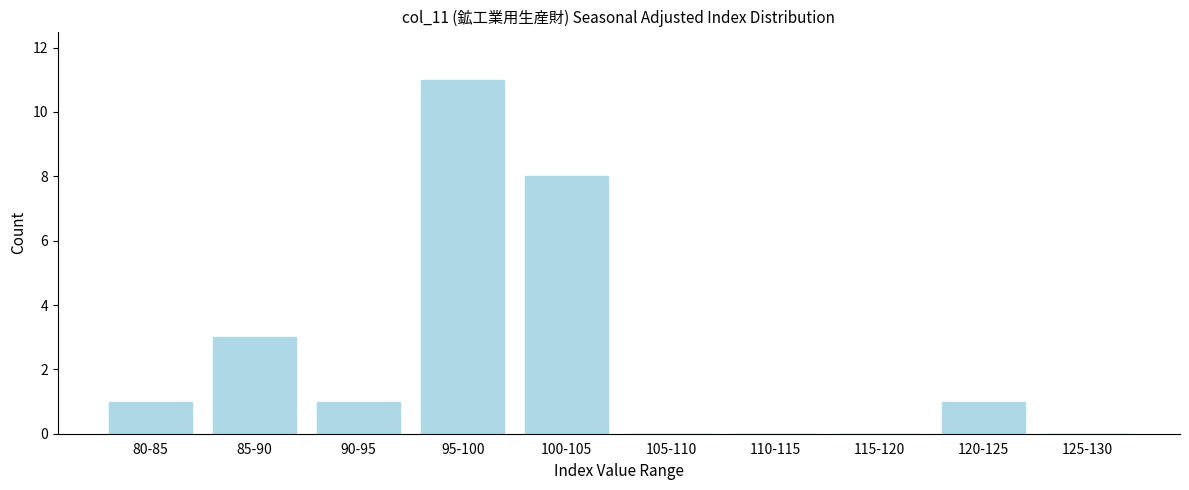

Reading right to left, list all the values displayed in this chart.

125-130=0	120-125=1	115-120=0	110-115=0	105-110=0	100-105=8	95-100=11	90-95=1	85-90=3	80-85=1